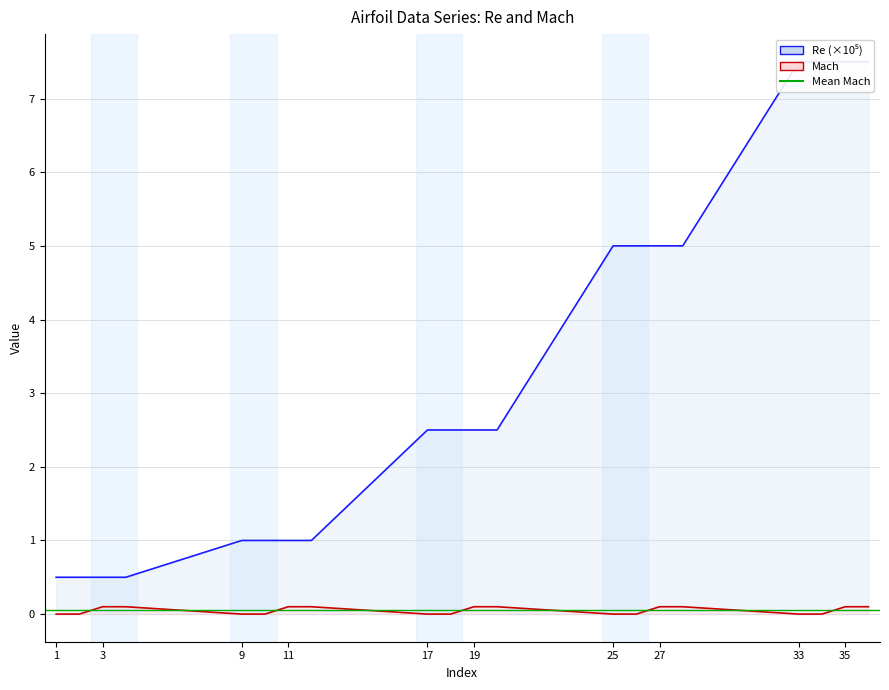

How many Mach values are between 0 and 1?

20